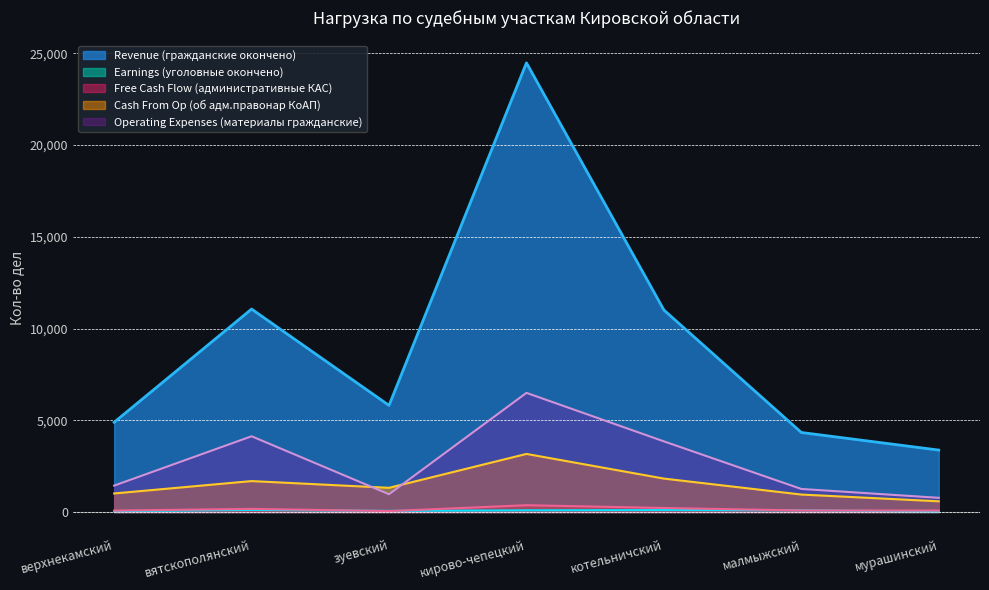

Between мурашинский and верхнекамский, which is larger?

верхнекамский